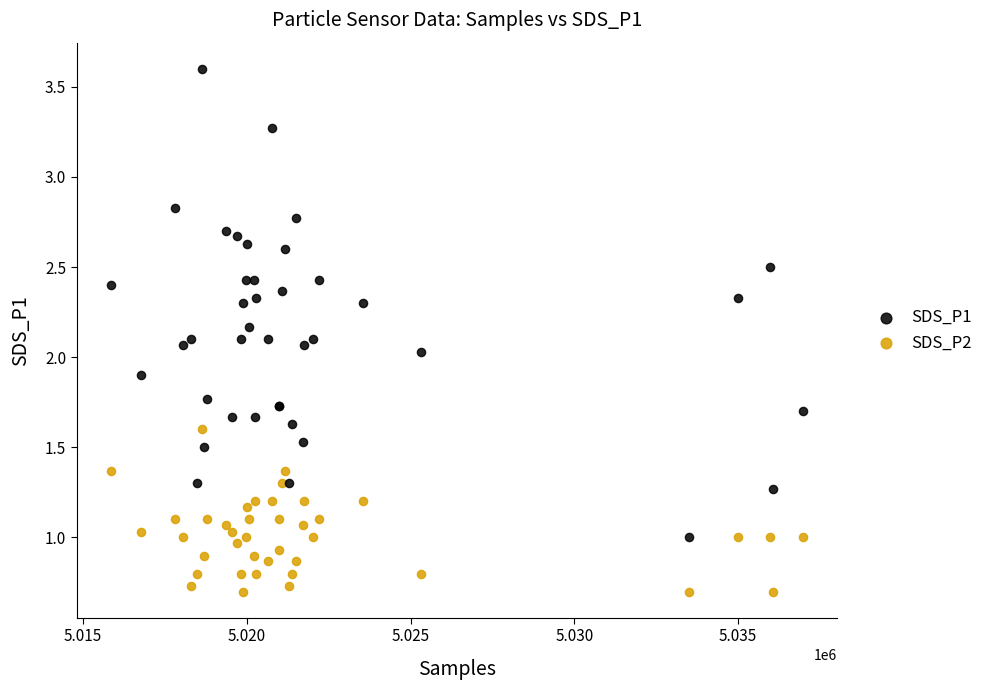

Which series reaches the maximum Y coordinate?

SDS_P1